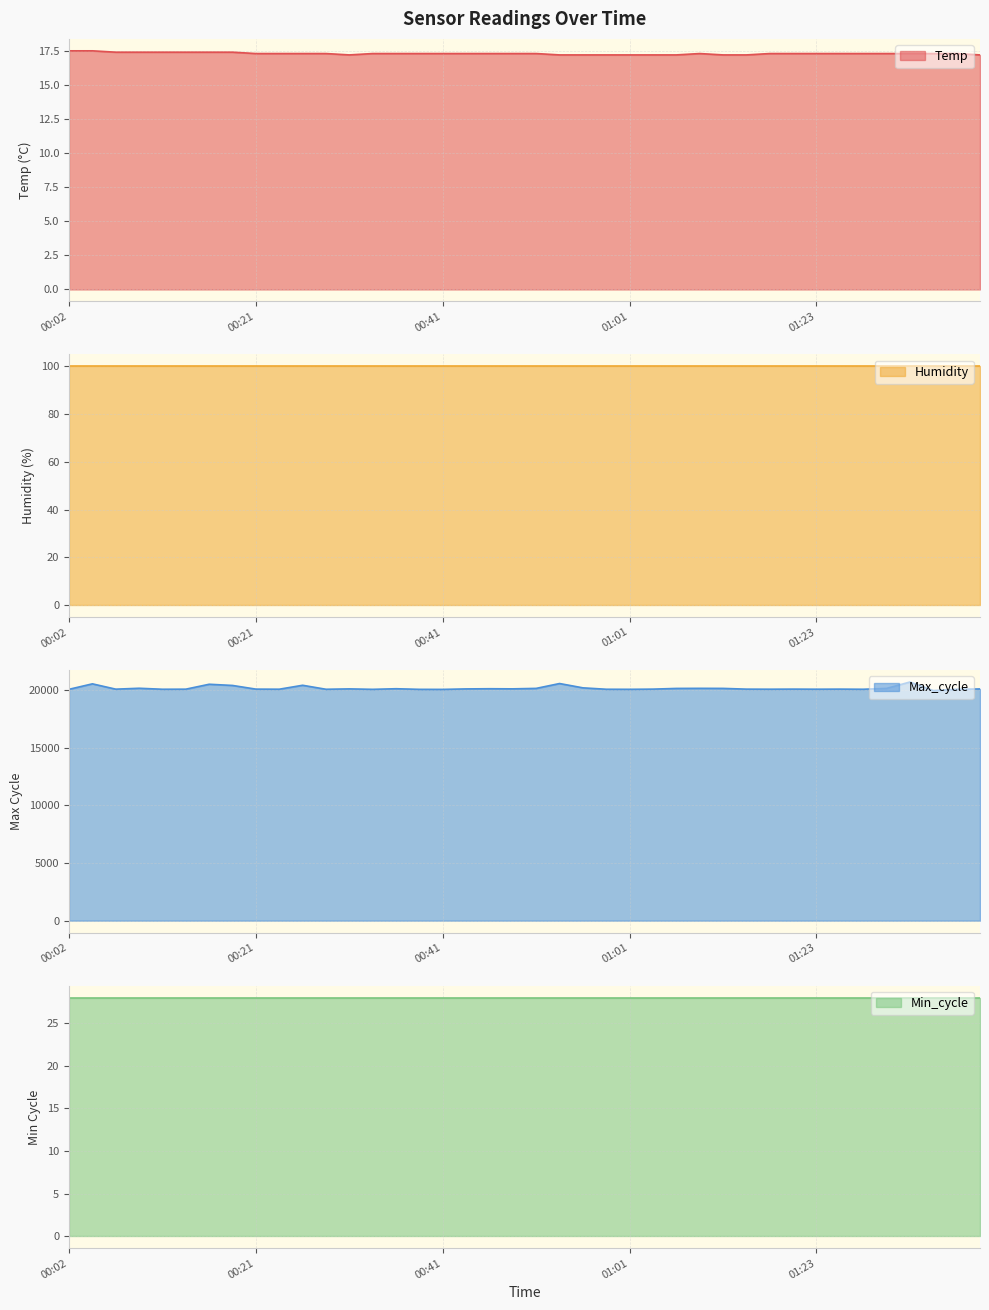

What is the difference between the Max_cycle values at 00:26 and 00:53?

151.0